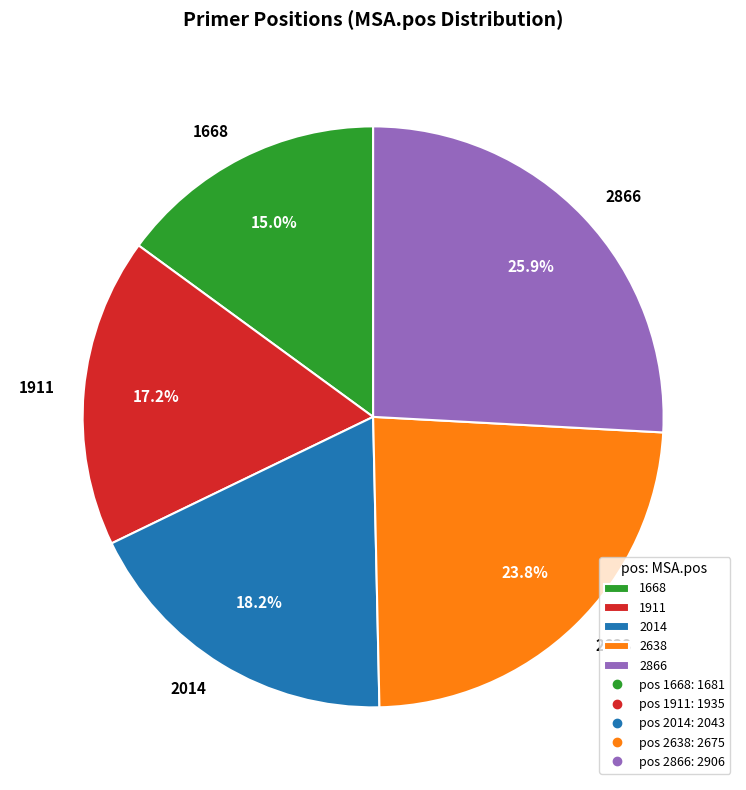

Is the sum of 2866 and 1911 greater than half?

No